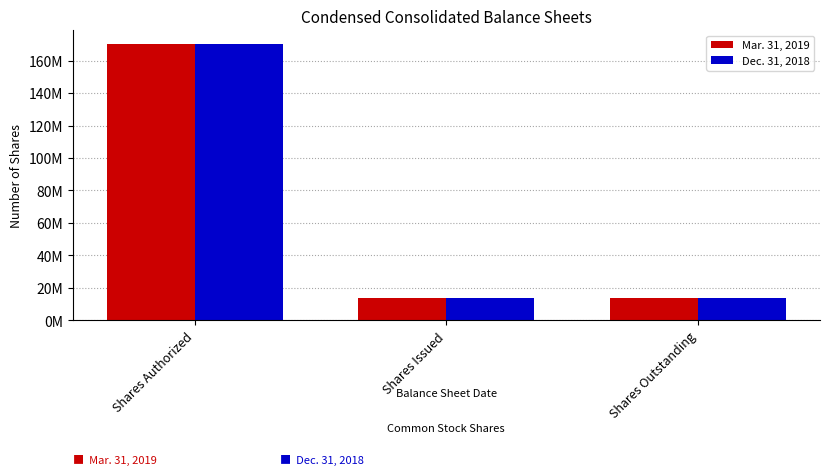

What are all the series names shown in the legend?

Mar. 31, 2019, Dec. 31, 2018